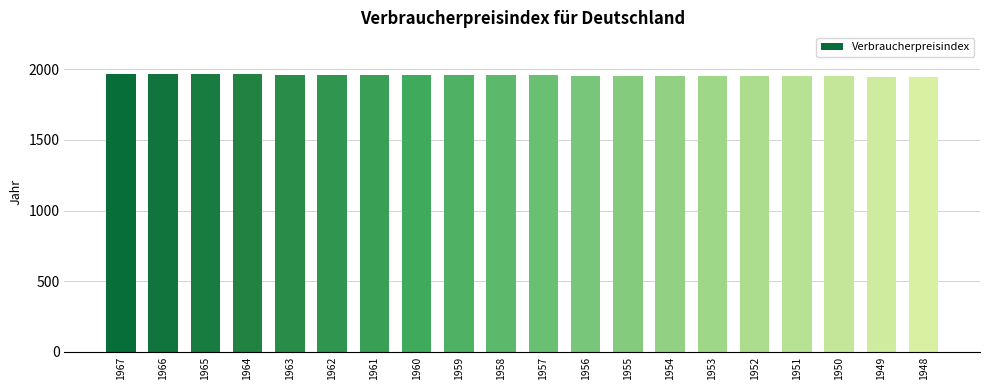

The value at 1960 is 1960. True or false?

True